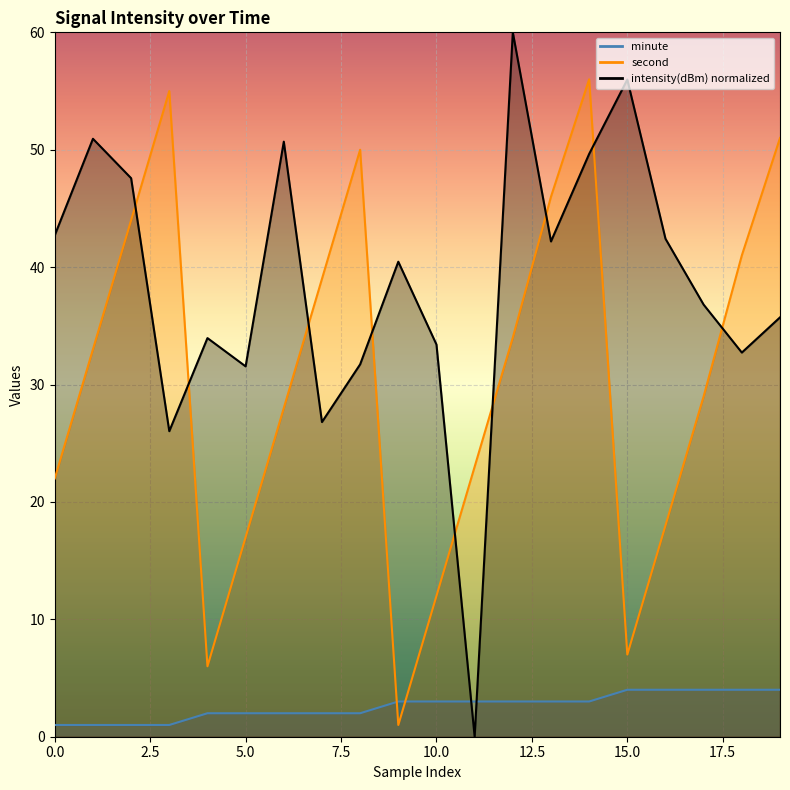

Rank the series by their maximum value, from lowest to highest.

minute, second, intensity